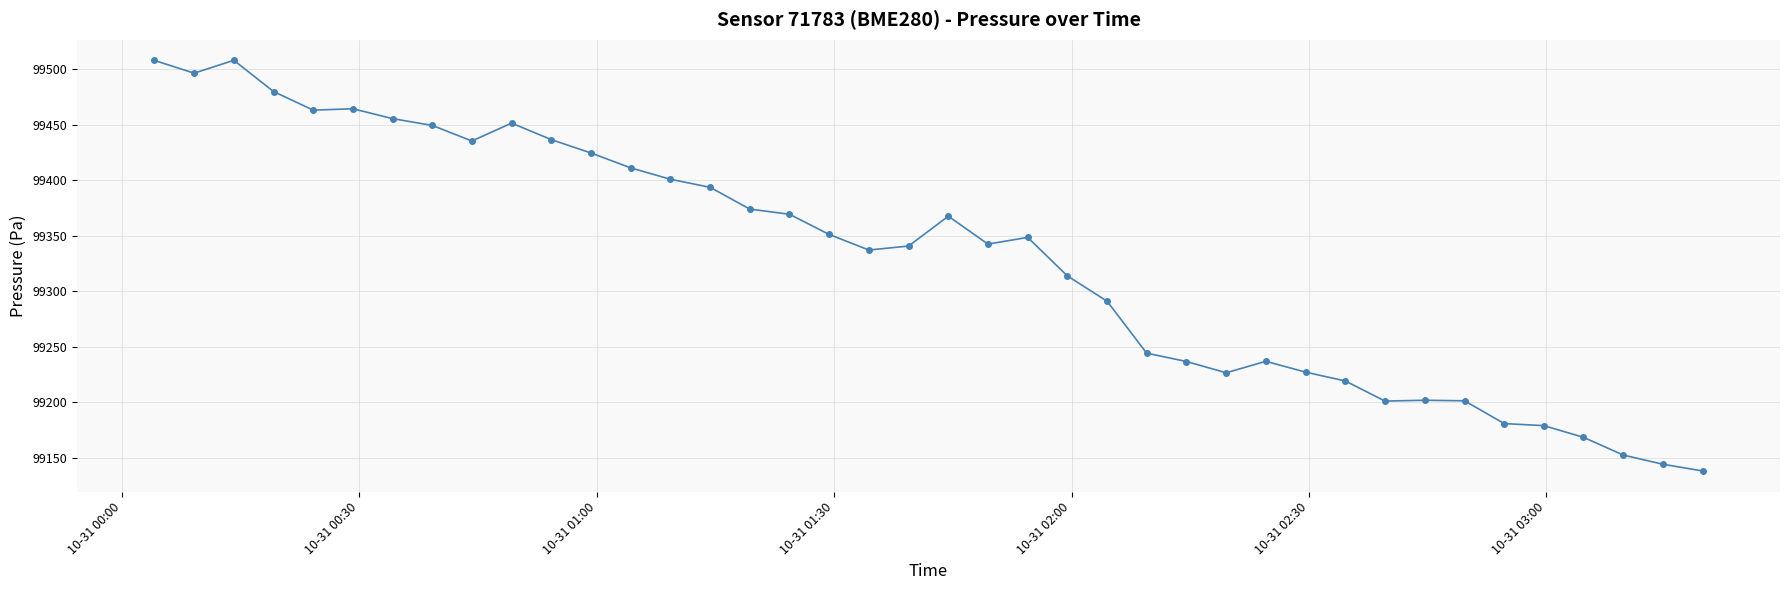

True or false: the data has more than 2 interior local peaks.

True